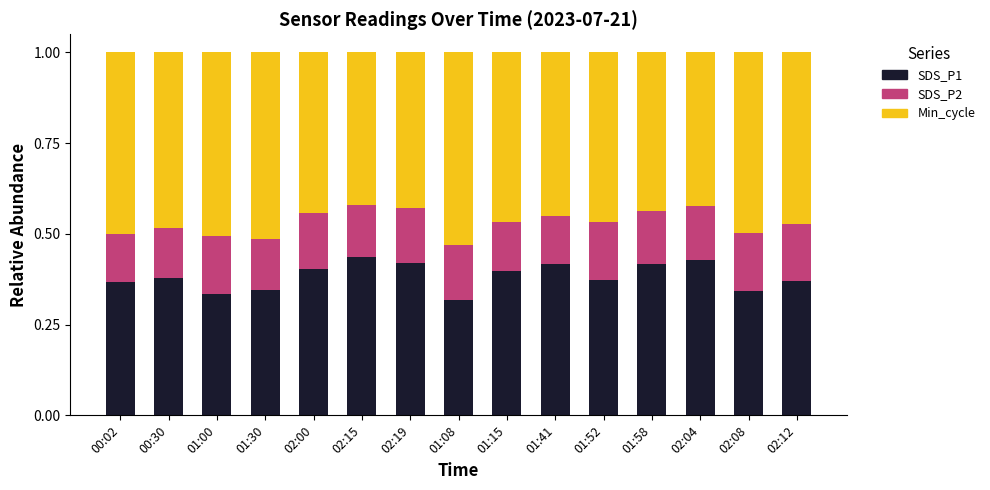

What is the total value across all series at 02:08?

1.0